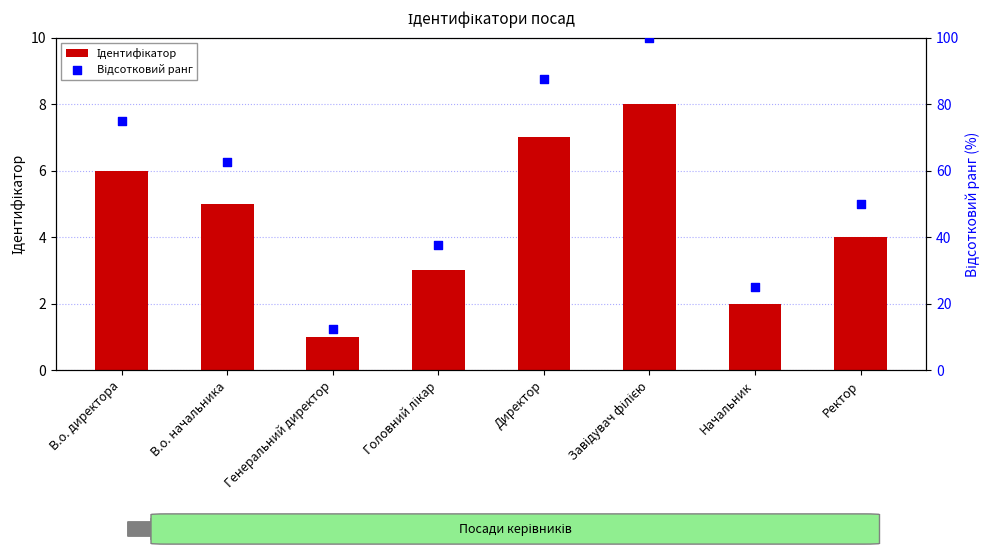

At which category is the sum across all series the highest?

Завідувач філією